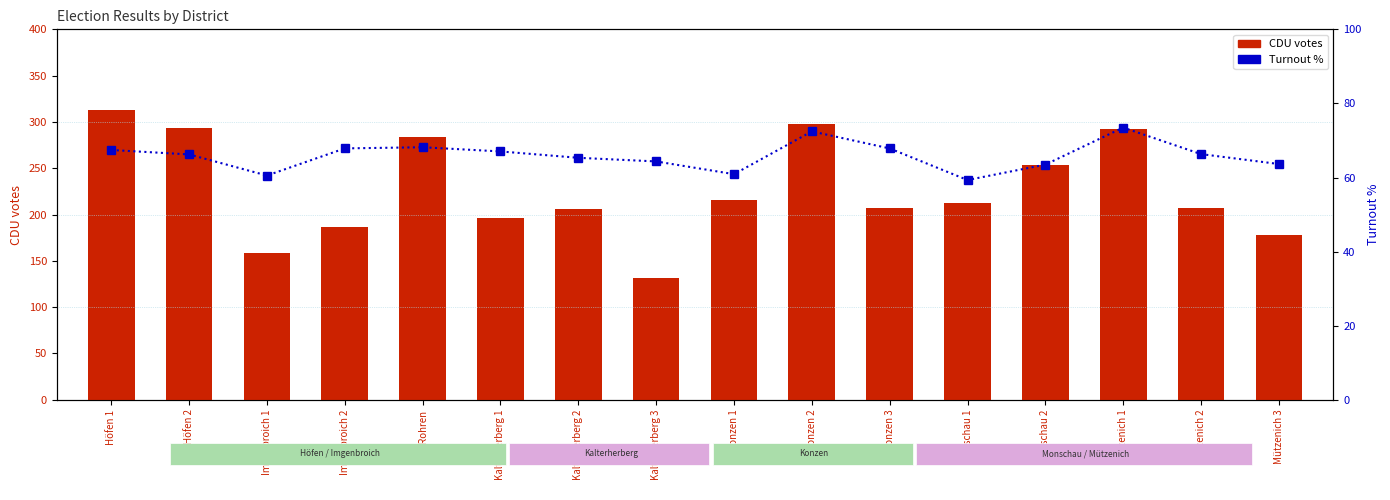

What is the spread (max minus min) of values at Konzen 1?

155.1